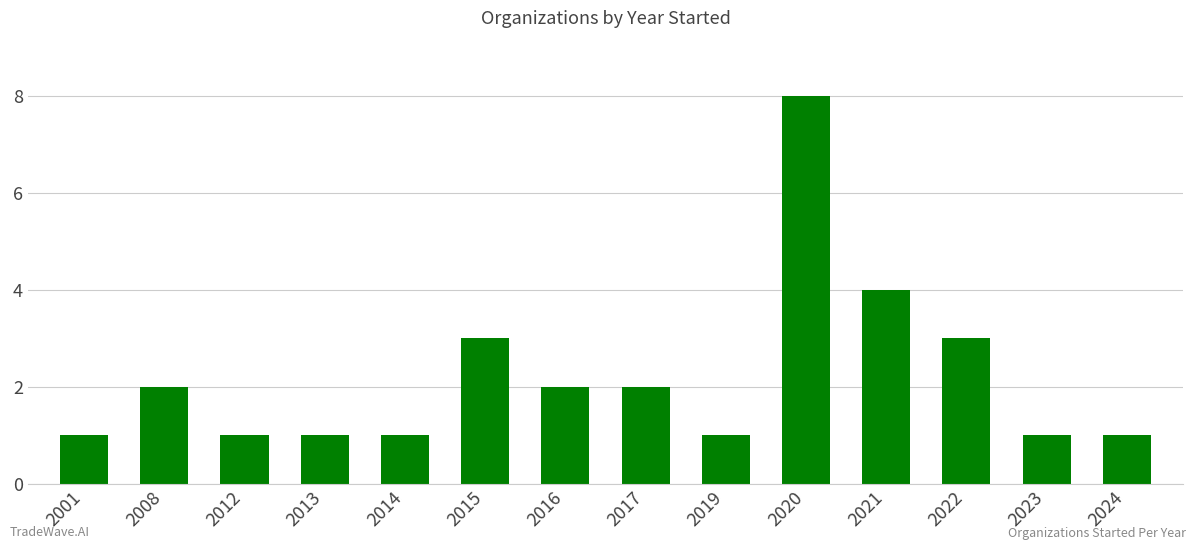

Reading left to right, transcribe all the data shown in this chart.

2001=1	2008=2	2012=1	2013=1	2014=1	2015=3	2016=2	2017=2	2019=1	2020=8	2021=4	2022=3	2023=1	2024=1